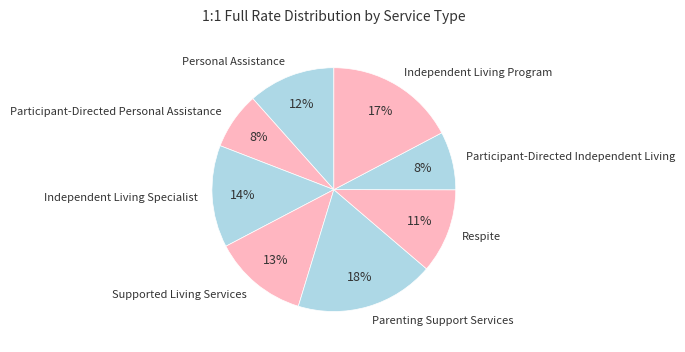

Is there a majority slice in this chart?

No